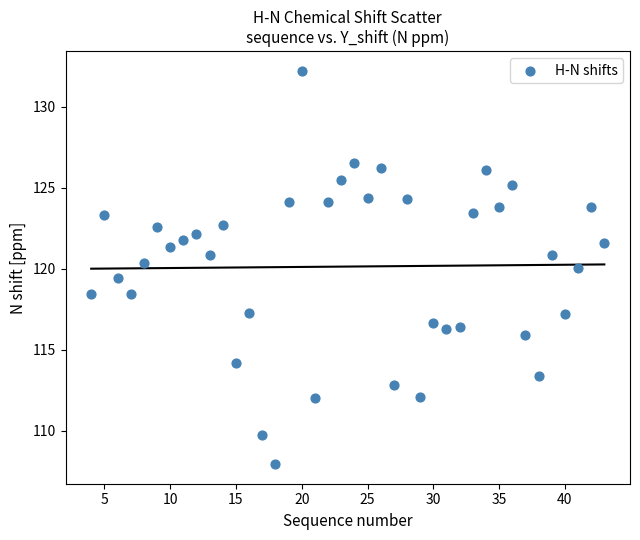

What is the range of Y values (max minus min)?

24.3